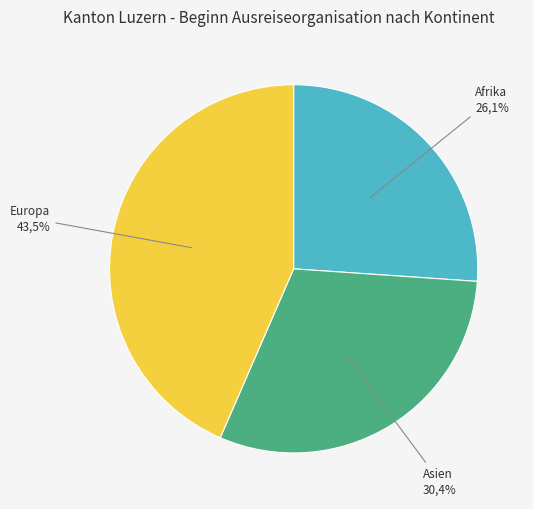

Does Afrika account for over 50% of the chart?

No